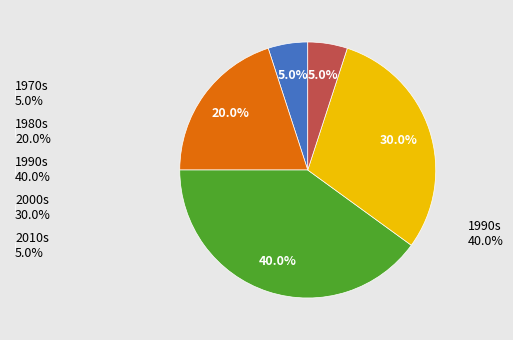

Does any single category account for the majority?

No